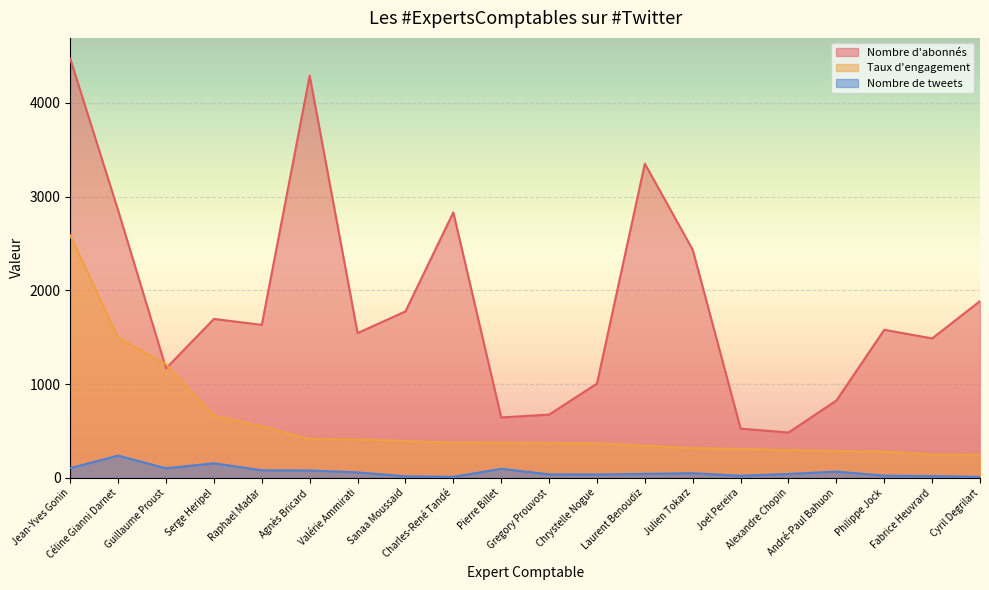

Where is Nombre de tweets nearest to the value 123?

Jean-Yves Gonin